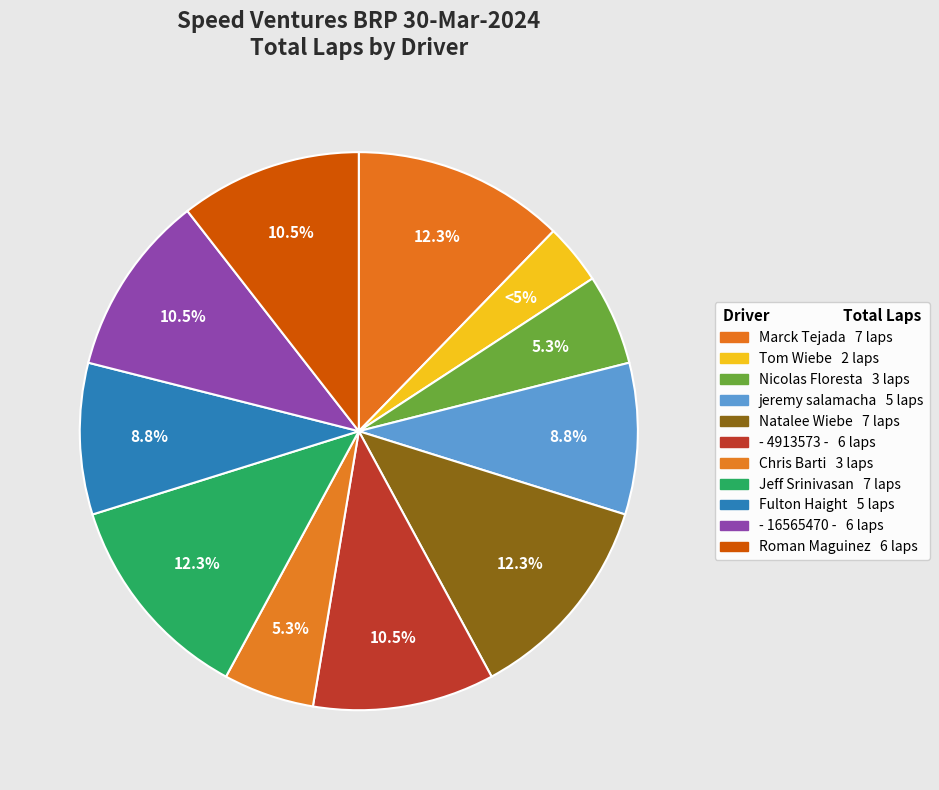

Is there a majority slice in this chart?

No